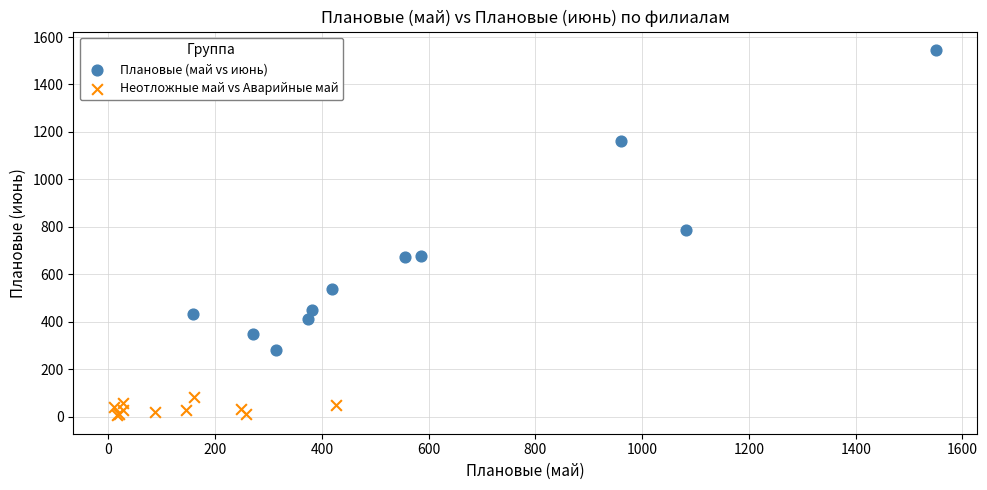

Which series contains the highest Y value?

Плановые (май vs июнь)